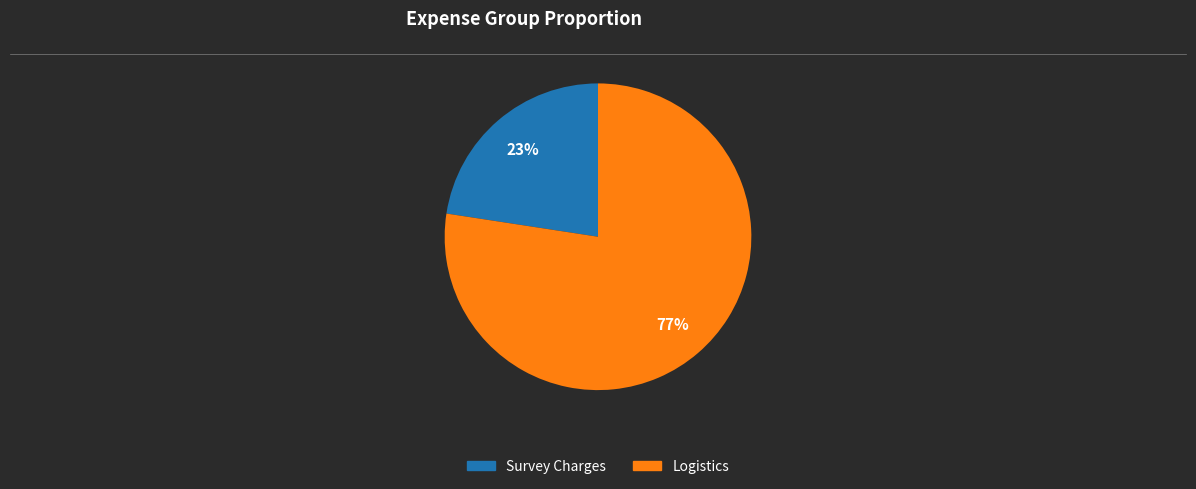

Which slice is the smallest?

Survey Charges